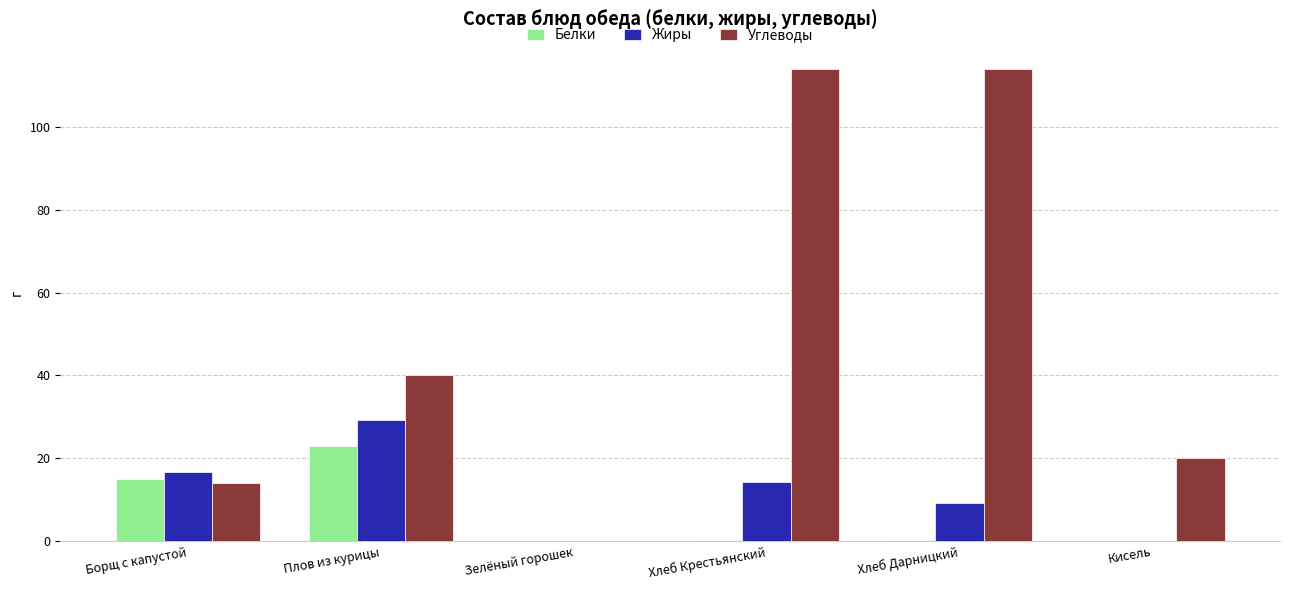

True or false: Жиры has a value of 0.0 at Кисель.

True